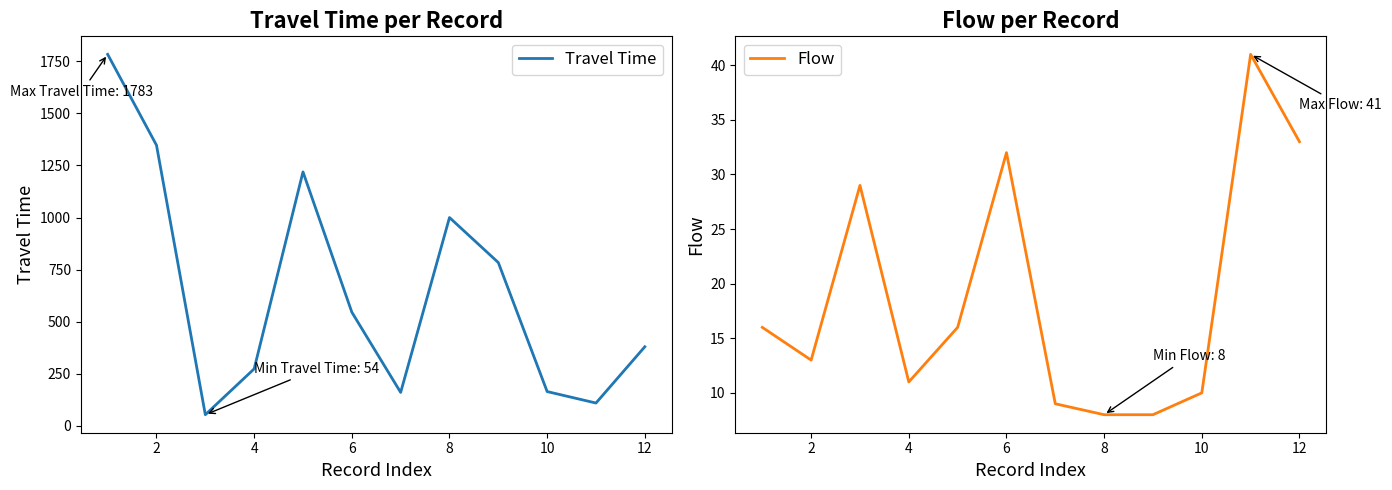

How many values in the Travel Time series are below 546?

6